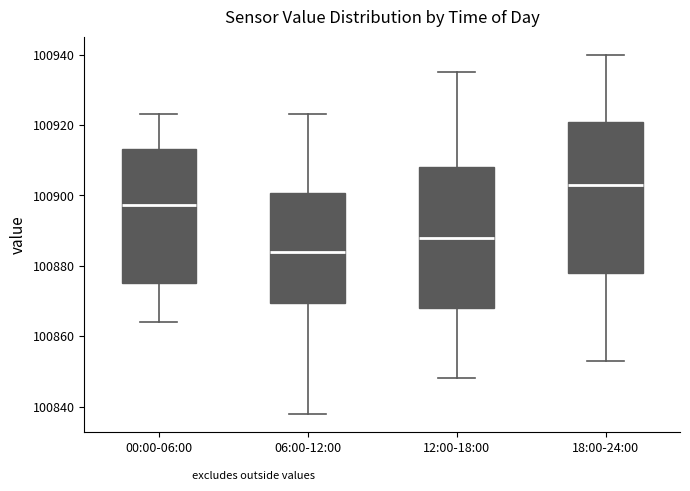

Reading left to right, read every box against the y-axis: the position of its median line, the range the box covers, and the ends of its whiskers. The values are not printed on the chart, so give them approximately, as read against the axis.

00:00-06:00: median 100898, box 100876 to 100914, whiskers 100864 to 100924
06:00-12:00: median 100884, box 100870 to 100900, whiskers 100838 to 100924
12:00-18:00: median 100888, box 100868 to 100908, whiskers 100848 to 100936
18:00-24:00: median 100904, box 100878 to 100920, whiskers 100854 to 100940